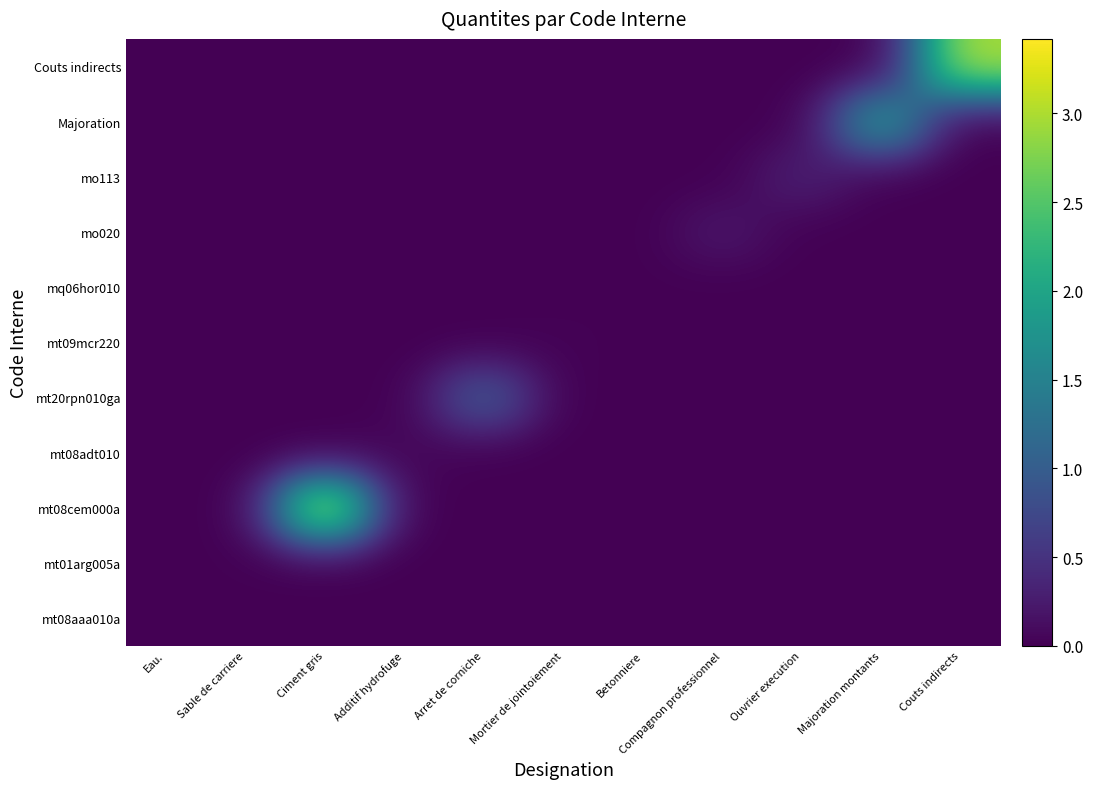

Reading left to right, what are all the values shown in this chart?

mt08aaa010a: Eau.=0.0	Sable de carriere=0.0	Ciment gris=0.0	Additif hydrofuge=0.0	Arret de corniche=0.0	Mortier de jointoiement=0.0	Betonniere=0.0	Compagnon professionnel=0.0	Ouvrier execution=0.0	Majoration montants=0.0	Couts indirects=0.0
mt01arg005a: Eau.=0.0	Sable de carriere=0.0	Ciment gris=0.0	Additif hydrofuge=0.0	Arret de corniche=0.0	Mortier de jointoiement=0.0	Betonniere=0.0	Compagnon professionnel=0.0	Ouvrier execution=0.0	Majoration montants=0.0	Couts indirects=0.0
mt08cem000a: Eau.=0.0	Sable de carriere=0.0	Ciment gris=3.4	Additif hydrofuge=0.0	Arret de corniche=0.0	Mortier de jointoiement=0.0	Betonniere=0.0	Compagnon professionnel=0.0	Ouvrier execution=0.0	Majoration montants=0.0	Couts indirects=0.0
mt08adt010: Eau.=0.0	Sable de carriere=0.0	Ciment gris=0.0	Additif hydrofuge=0.1	Arret de corniche=0.0	Mortier de jointoiement=0.0	Betonniere=0.0	Compagnon professionnel=0.0	Ouvrier execution=0.0	Majoration montants=0.0	Couts indirects=0.0
mt20rpn010ga: Eau.=0.0	Sable de carriere=0.0	Ciment gris=0.0	Additif hydrofuge=0.0	Arret de corniche=1.1	Mortier de jointoiement=0.0	Betonniere=0.0	Compagnon professionnel=0.0	Ouvrier execution=0.0	Majoration montants=0.0	Couts indirects=0.0
mt09mcr220: Eau.=0.0	Sable de carriere=0.0	Ciment gris=0.0	Additif hydrofuge=0.0	Arret de corniche=0.0	Mortier de jointoiement=0.0	Betonniere=0.0	Compagnon professionnel=0.0	Ouvrier execution=0.0	Majoration montants=0.0	Couts indirects=0.0
mq06hor010: Eau.=0.0	Sable de carriere=0.0	Ciment gris=0.0	Additif hydrofuge=0.0	Arret de corniche=0.0	Mortier de jointoiement=0.0	Betonniere=0.0	Compagnon professionnel=0.0	Ouvrier execution=0.0	Majoration montants=0.0	Couts indirects=0.0
mo020: Eau.=0.0	Sable de carriere=0.0	Ciment gris=0.0	Additif hydrofuge=0.0	Arret de corniche=0.0	Mortier de jointoiement=0.0	Betonniere=0.0	Compagnon professionnel=0.2	Ouvrier execution=0.0	Majoration montants=0.0	Couts indirects=0.0
mo113: Eau.=0.0	Sable de carriere=0.0	Ciment gris=0.0	Additif hydrofuge=0.0	Arret de corniche=0.0	Mortier de jointoiement=0.0	Betonniere=0.0	Compagnon professionnel=0.0	Ouvrier execution=0.3	Majoration montants=0.0	Couts indirects=0.0
Majoration: Eau.=0.0	Sable de carriere=0.0	Ciment gris=0.0	Additif hydrofuge=0.0	Arret de corniche=0.0	Mortier de jointoiement=0.0	Betonniere=0.0	Compagnon professionnel=0.0	Ouvrier execution=0.0	Majoration montants=2.0	Couts indirects=0.0
Couts indirects: Eau.=0.0	Sable de carriere=0.0	Ciment gris=0.0	Additif hydrofuge=0.0	Arret de corniche=0.0	Mortier de jointoiement=0.0	Betonniere=0.0	Compagnon professionnel=0.0	Ouvrier execution=0.0	Majoration montants=0.0	Couts indirects=3.0